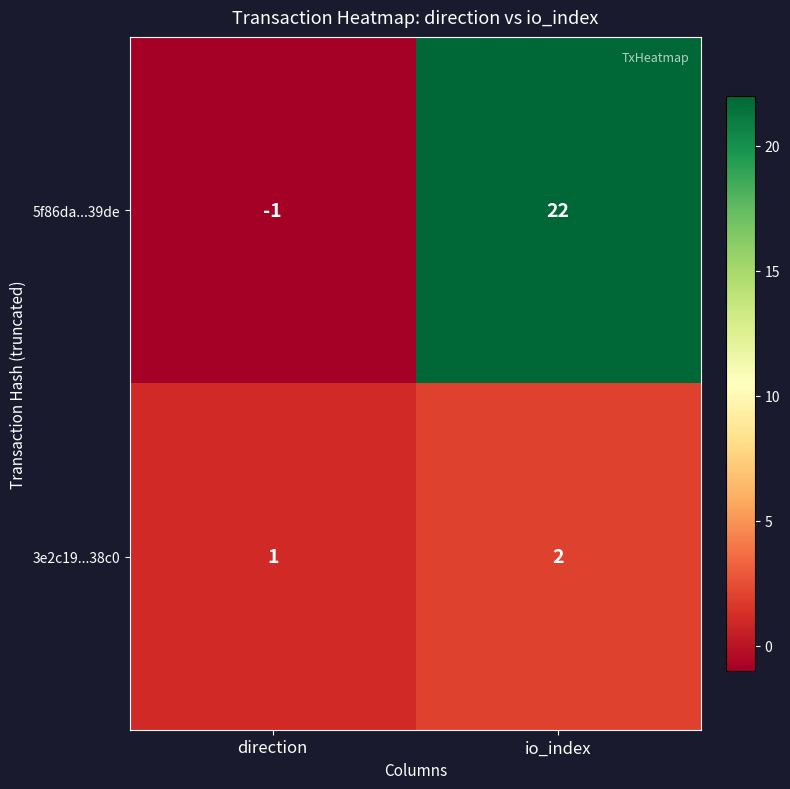

What is the difference between the highest and lowest values at direction?

2